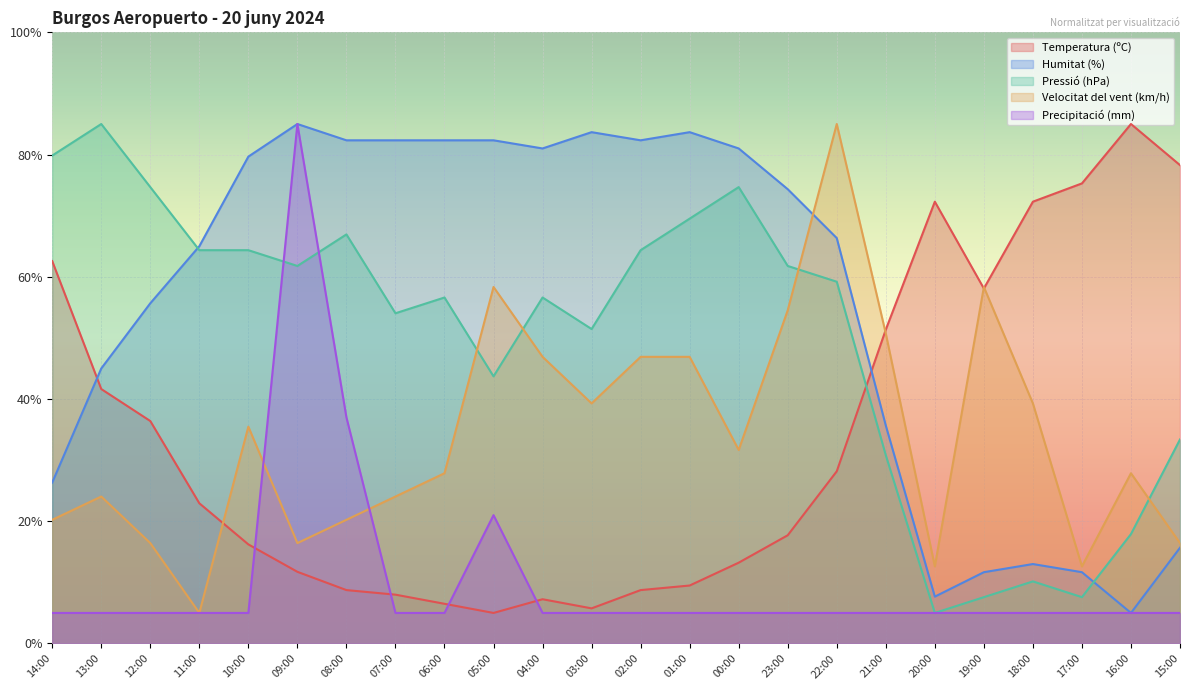

How many values in the Temperatura (ºC) series are below 22?

12